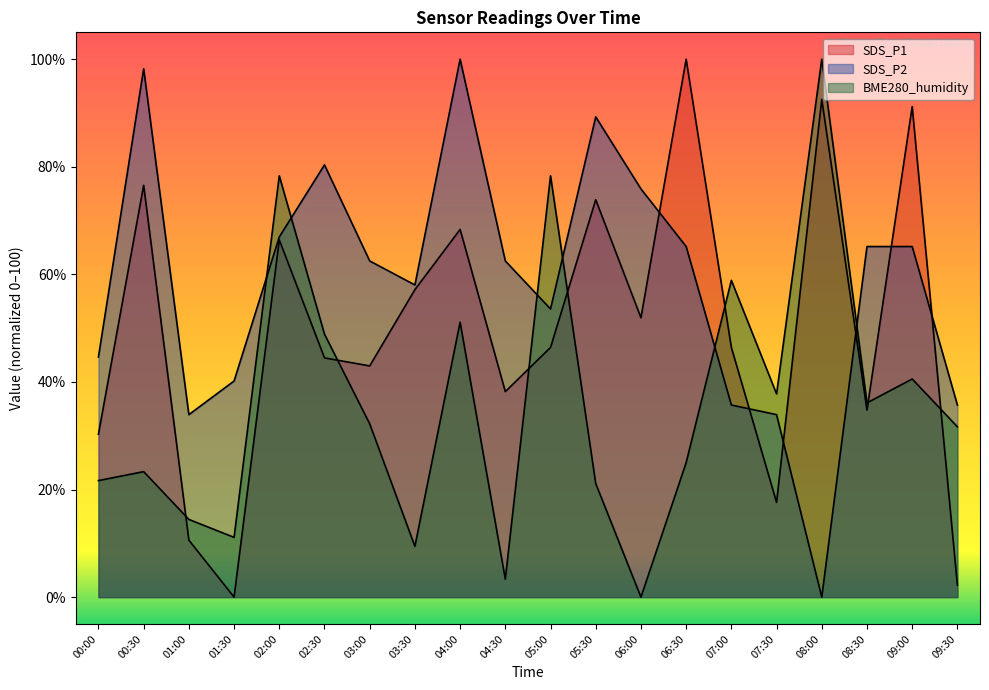

Where is SDS_P1 nearest to the value 50?

06:00